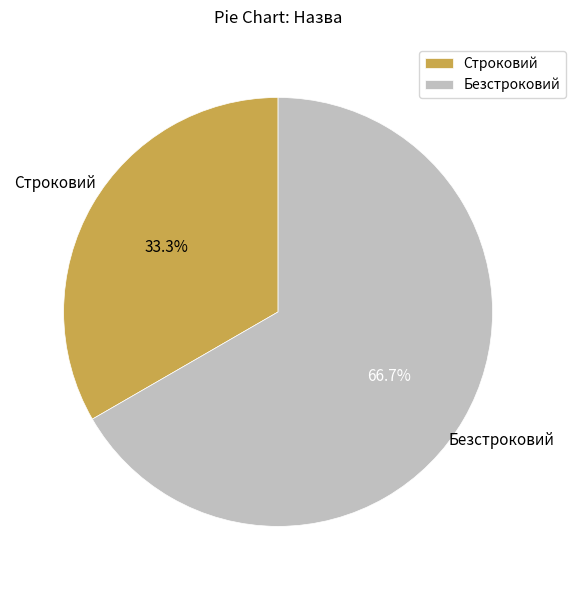

What percentage is the Строковий slice, to the nearest percent?

33%